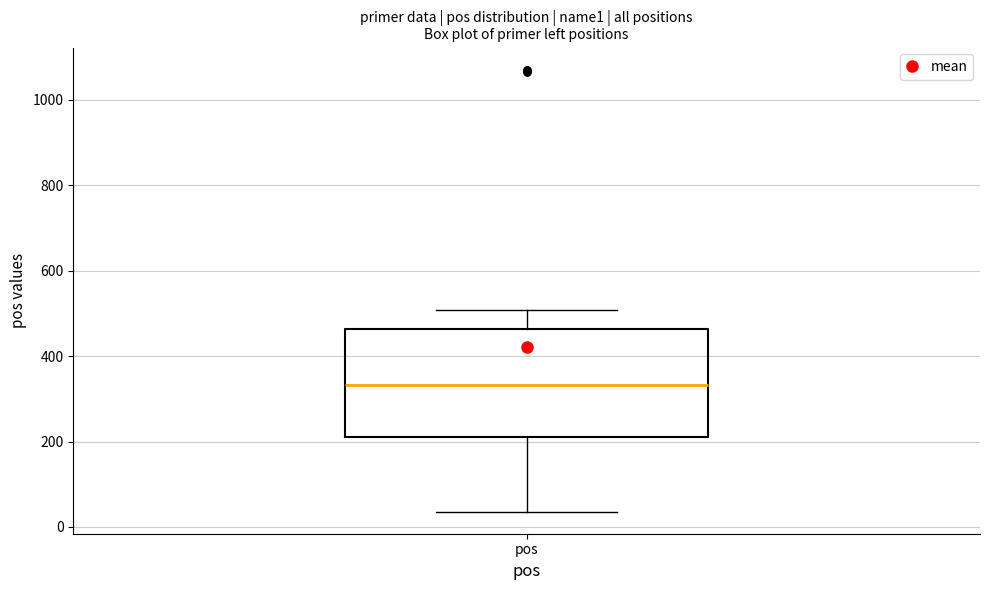

Read this box plot against the y-axis: the position of the median line, the range covered by the box, and the ends of both whiskers. The values are not printed on the chart, so give them approximately, as read against the axis.

median 340, box 220 to 460, whiskers 40 to 500